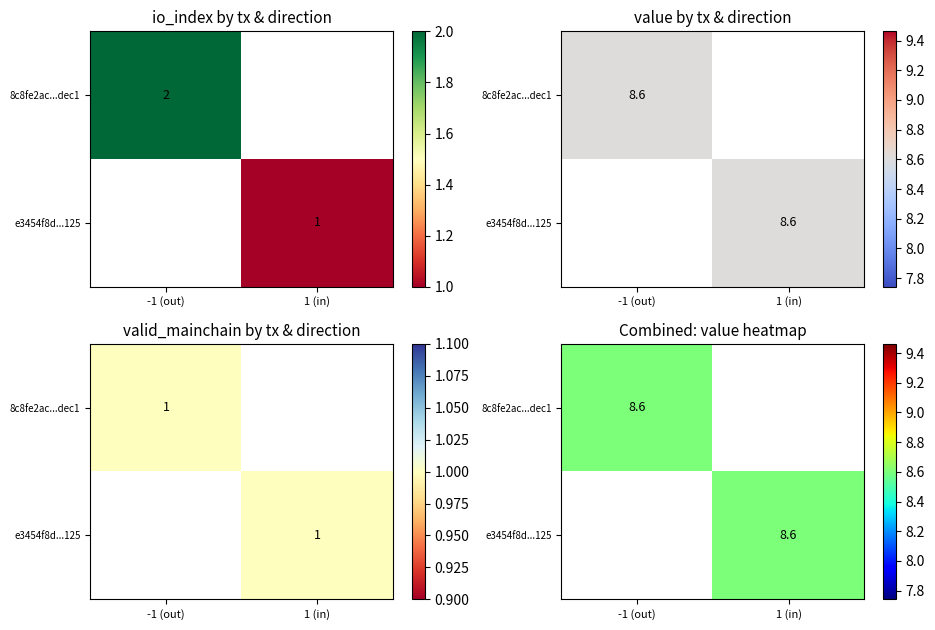

Read the 8c8fe2ac...dec1 value at -1 (out).

8.6